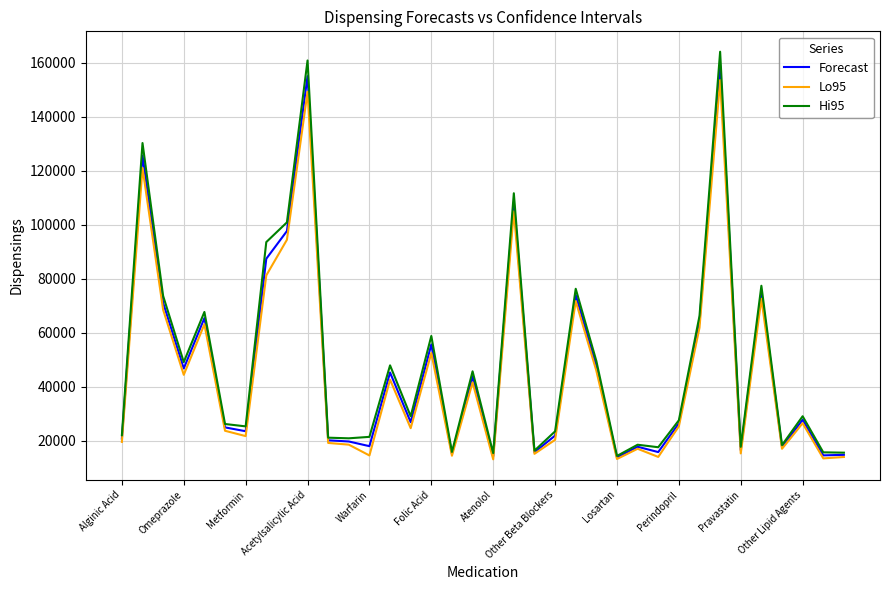

What are all the series names shown in the legend?

Forecast, Lo95, Hi95